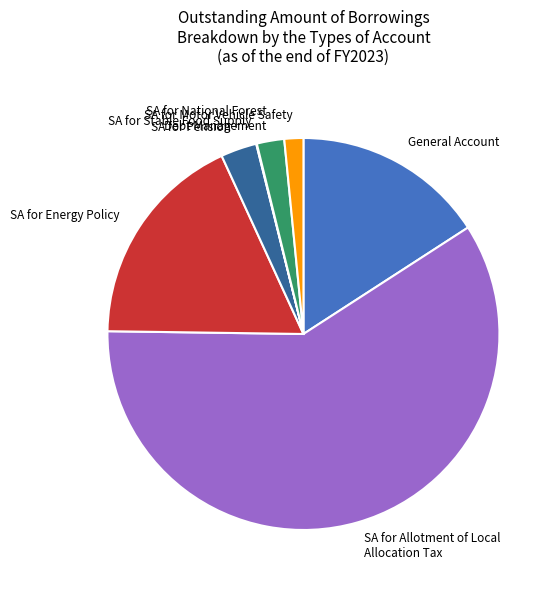

Is it true that General Account is 10% of the pie?

False